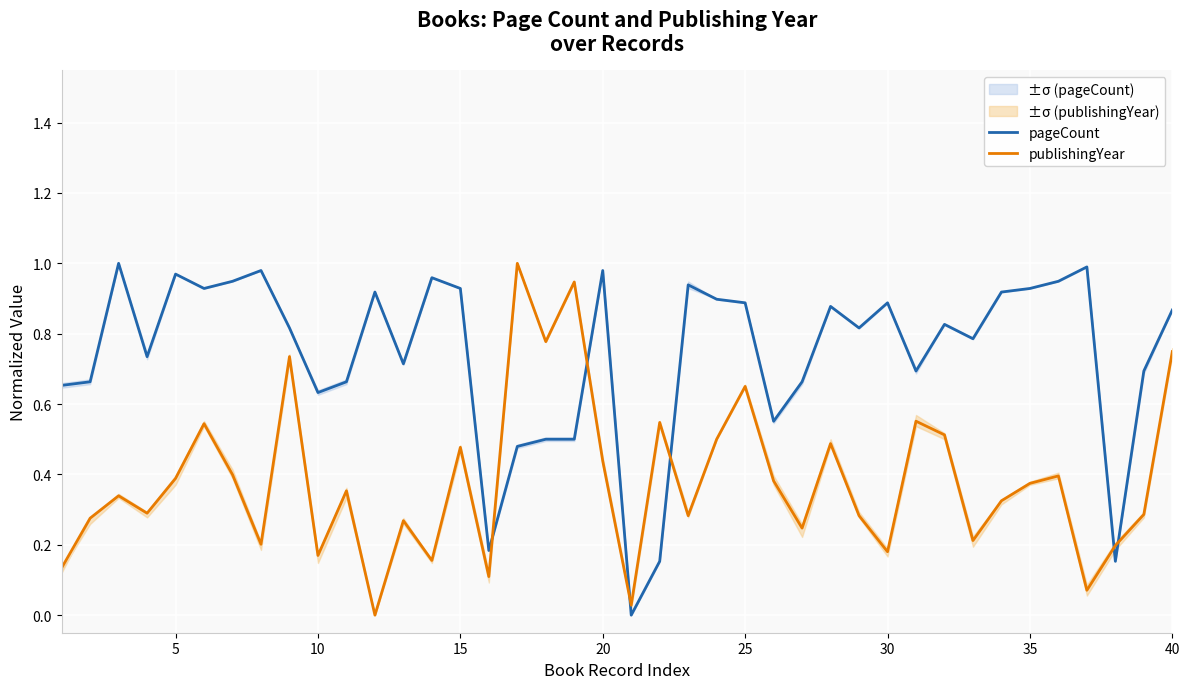

What are all the series names shown in the legend?

pageCount, publishingYear